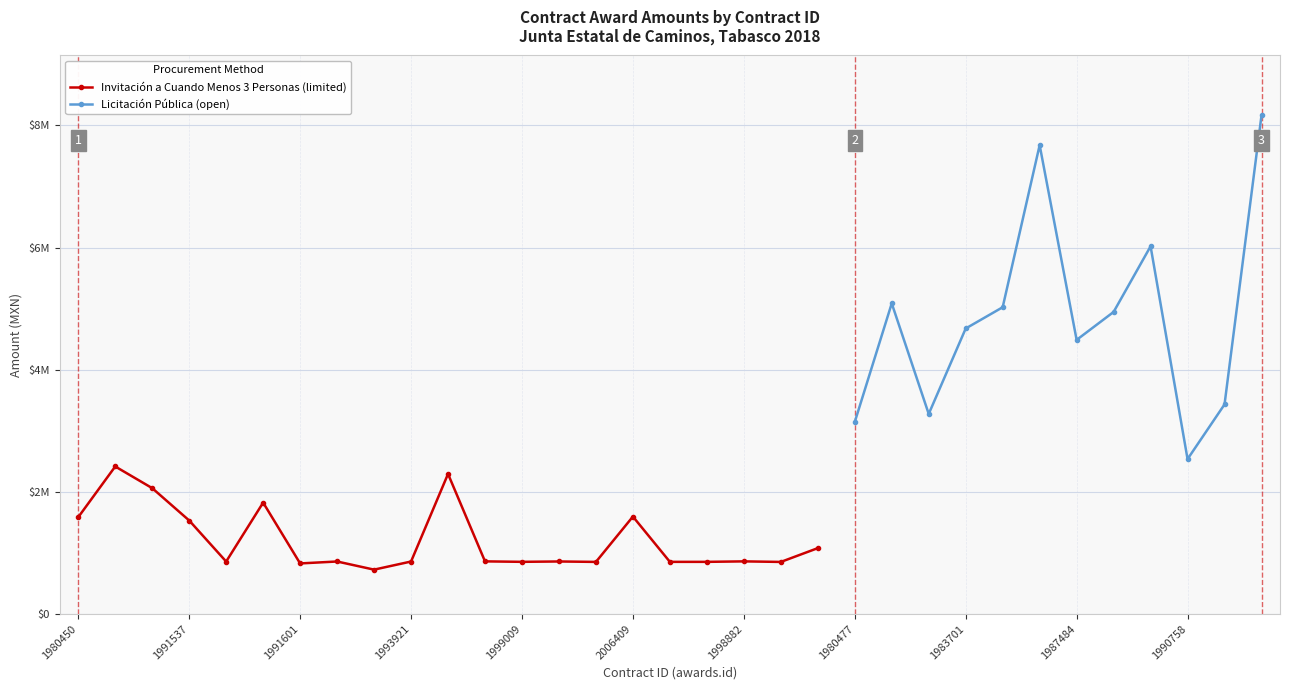

Reading left to right, transcribe all the data shown in this chart.

awards.value.amount: 1980450=1585359.1	1990831=2415045.3	1991495=2060224.0	1991537=1530506.3	1980510=858365.3	1981426=1823368.5	1991601=827652.6	1993129=859298.1	1993257=726000.0	1993921=858883.8	1993978=2292967.4	1998924=861460.5	1999009=853757.6	2006339=859710.3	1935617=852547.8	2006409=1594833.8	1993301=853477.1	1993871=853475.7	1998882=861411.3	1935833=852177.3	2006381=1078031.6	1980477=3144022.3	1983631=5085630.7	1983660=3275319.4	1983701=4674259.5	1980495=5022380.4	1980553=7676793.8	1987484=4487634.6	1935514=4945177.7	1988009=6020082.7	1990758=2536157.6	1990808=3431192.9	1980407=8164582.0
contracts.value.amount: 1980450=1585359.1	1990831=2415045.3	1991495=2060224.0	1991537=1530506.3	1980510=858365.3	1981426=1823368.5	1991601=827652.6	1993129=859298.1	1993257=726000.0	1993921=858883.8	1993978=2292967.4	1998924=861460.5	1999009=853757.6	2006339=859710.3	1935617=852547.8	2006409=1594833.8	1993301=853477.1	1993871=853475.7	1998882=861411.3	1935833=852177.3	2006381=1078031.6	1980477=3144022.3	1983631=5085630.7	1983660=3275319.4	1983701=4674259.5	1980495=5022380.4	1980553=7676793.8	1987484=4487634.6	1935514=4945177.7	1988009=6020082.7	1990758=2536157.6	1990808=3431192.9	1980407=8164582.0